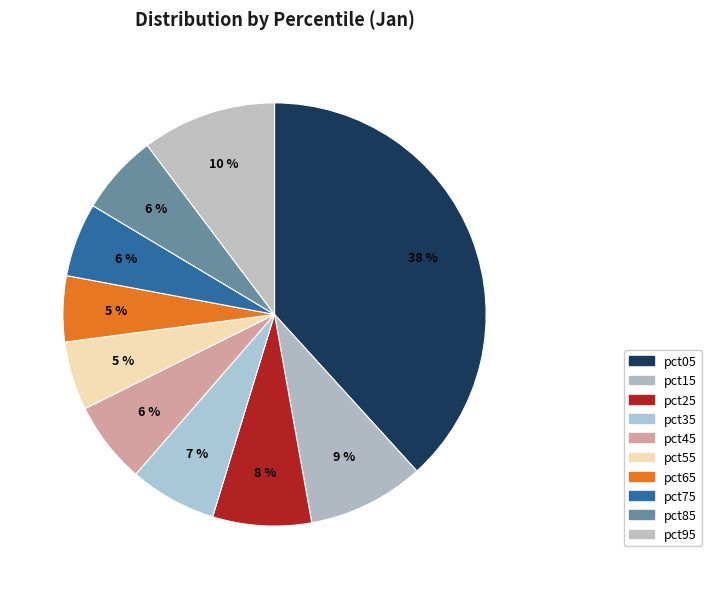

What percentage is the pct15 slice, to the nearest percent?

9%